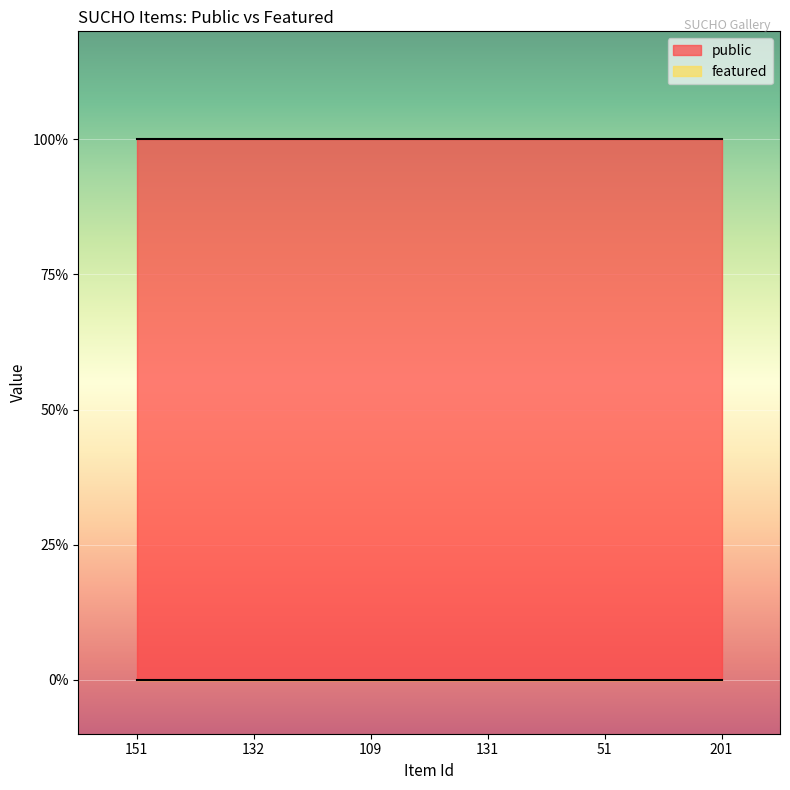

What is the label of the 3rd point from the right?

131